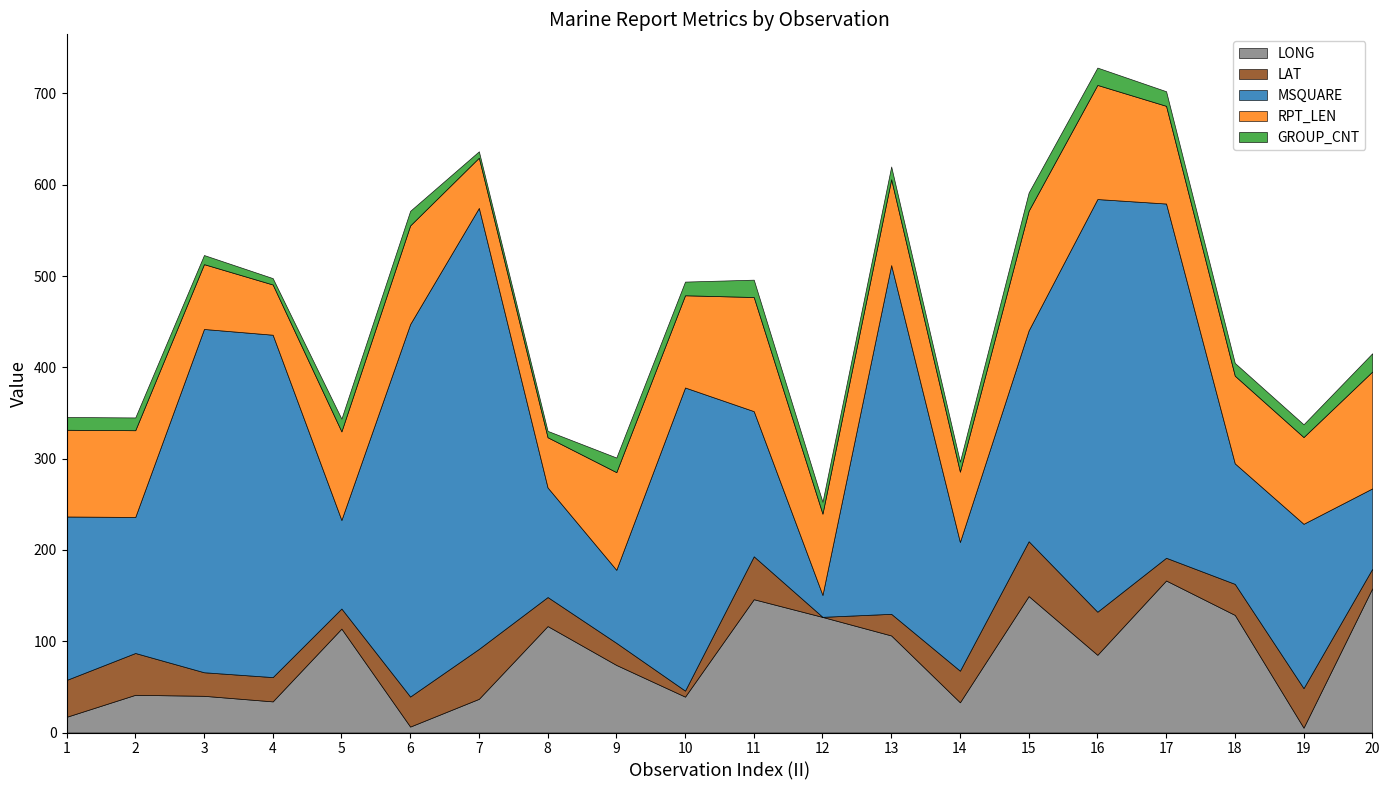

True or false: LAT has more than 2 interior local peaks.

True